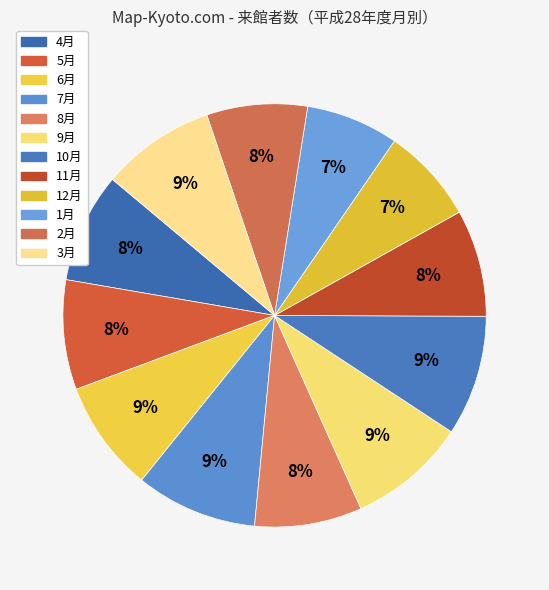

Is it true that 4月 is 8% of the pie?

True